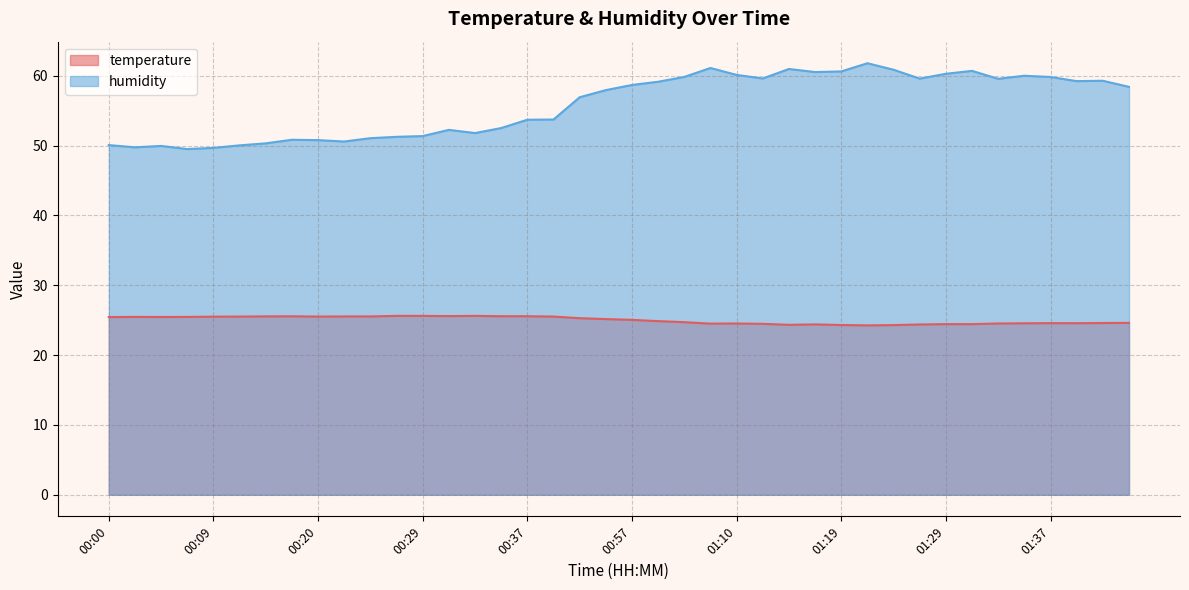

What is the sum of the humidity values at 01:01 and 01:19?

119.8